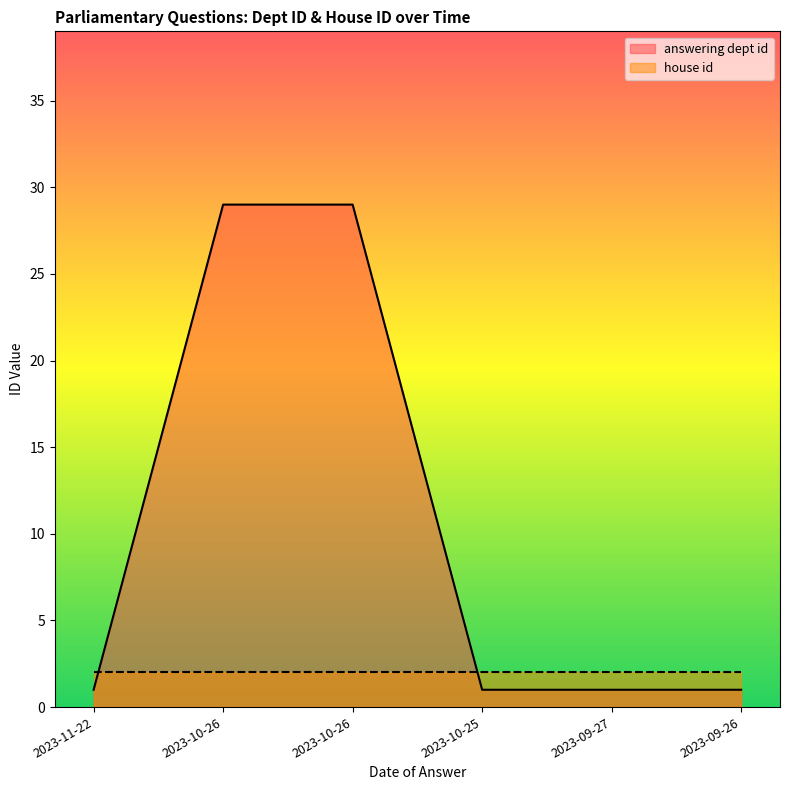

What is the sum of all values?

62